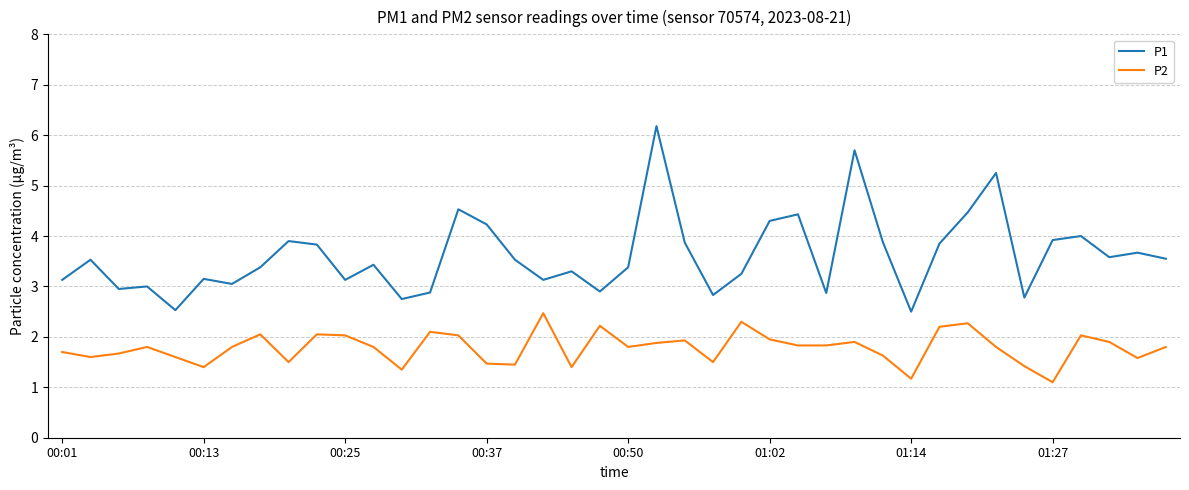

What is the greatest value displayed?

6.2